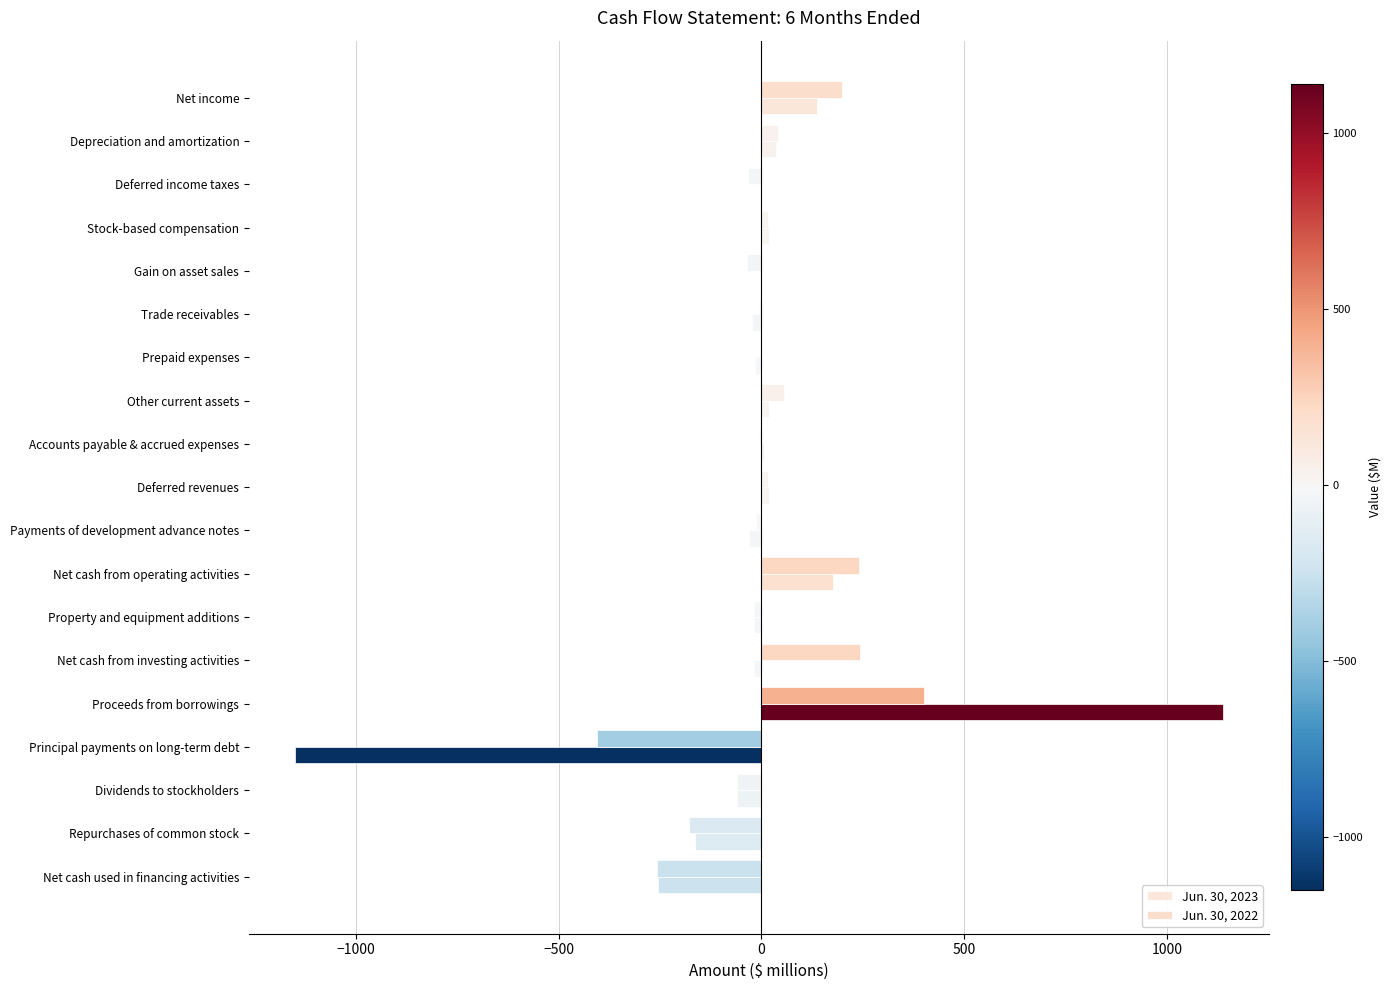

Count the number of data series in this chart.

2